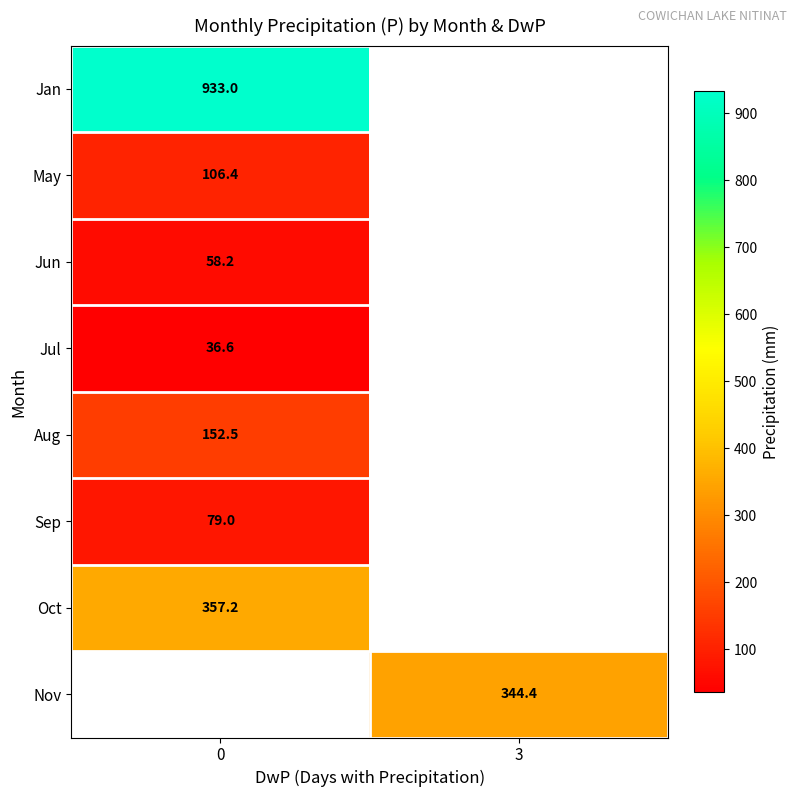

True or false: Sep has a value of 33.8 at 0.

False